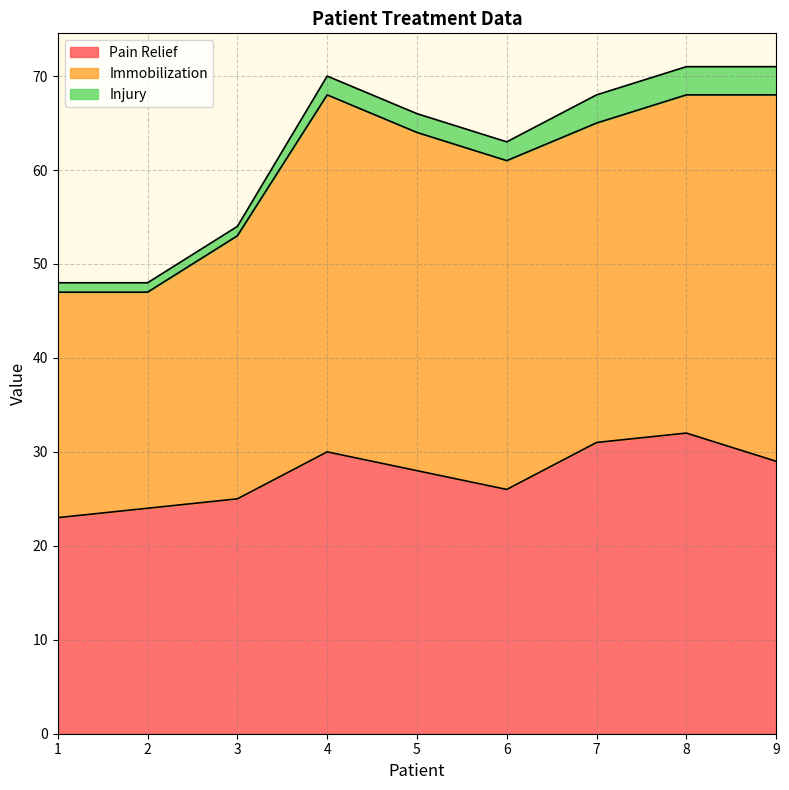

At how many categories does at least one series exceed 30?

6